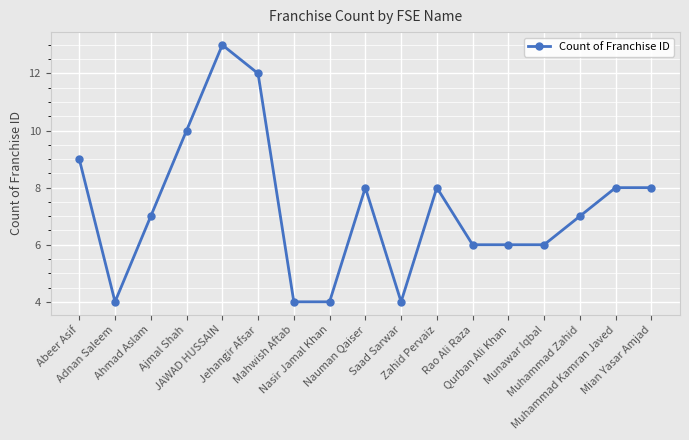

What is the greatest value displayed?

13